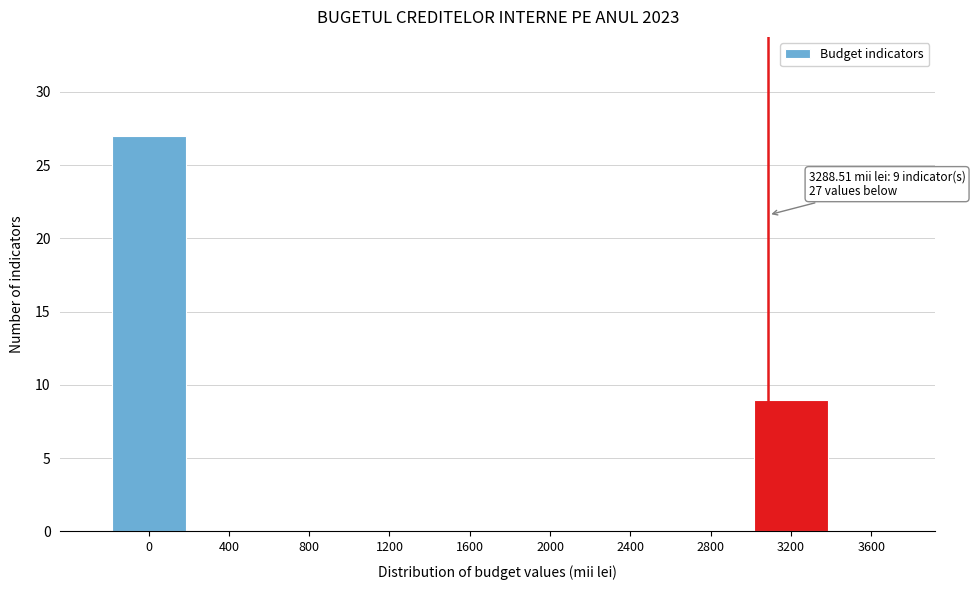

Reading left to right, what are all the values shown in this chart?

0=27	400=0	800=0	1200=0	1600=0	2000=0	2400=0	2800=0	3200=9	3600=0